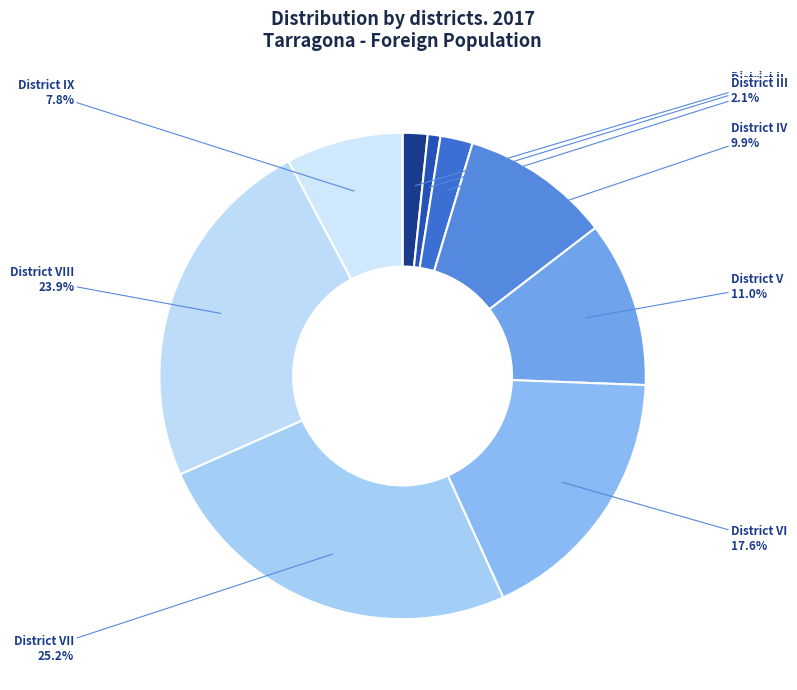

How many slices are in this pie chart?

9